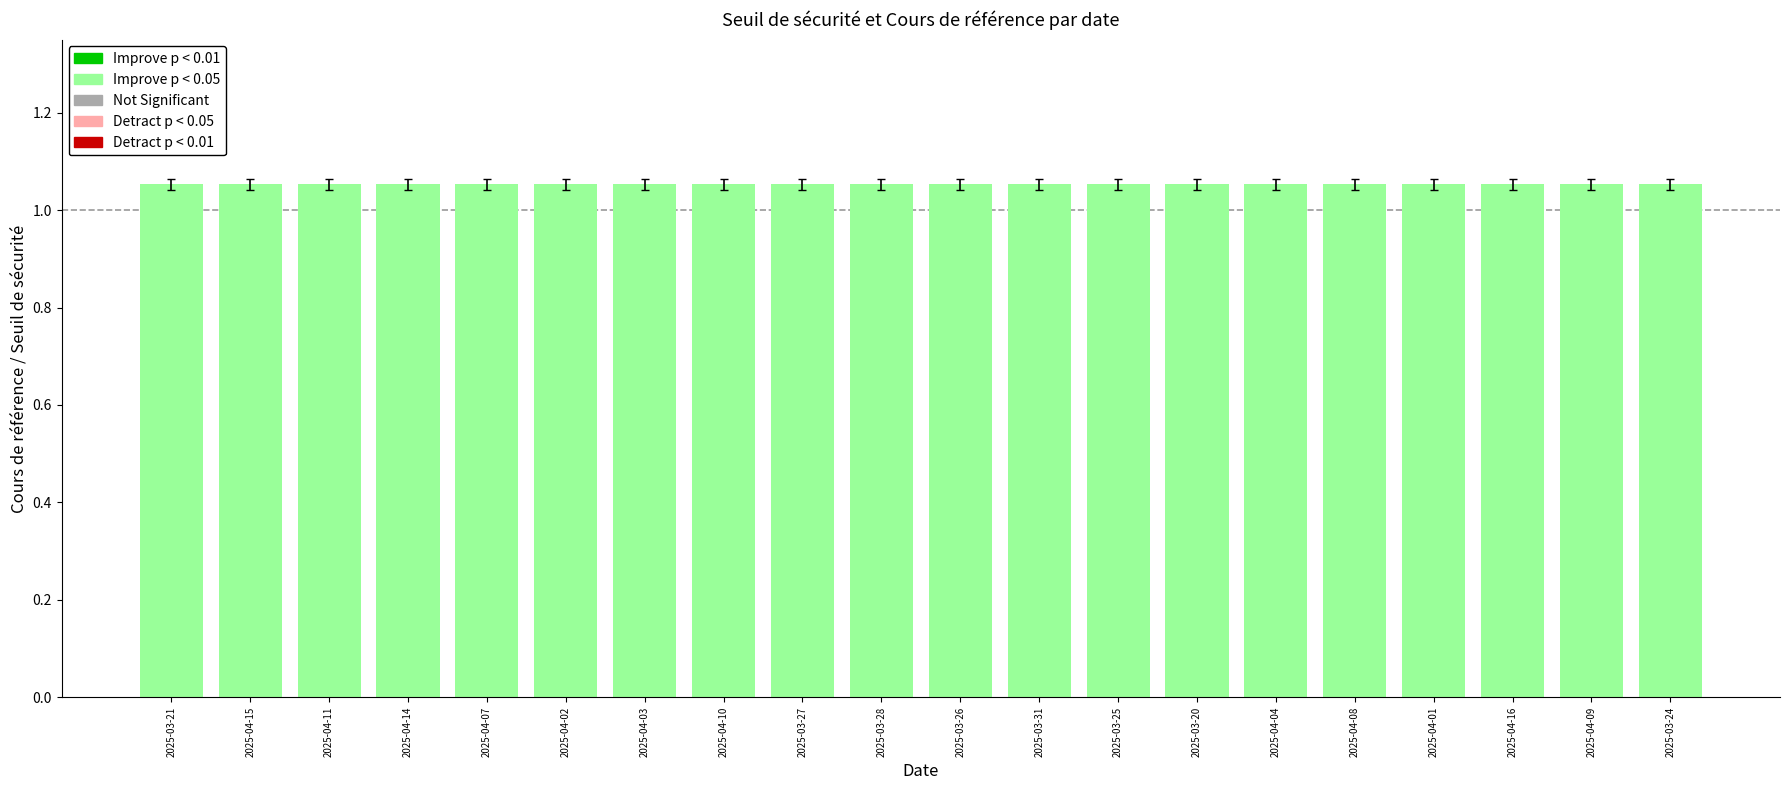

Approximately how many times larger is the value at 2025-03-25 compared to 2025-04-09?

1.0